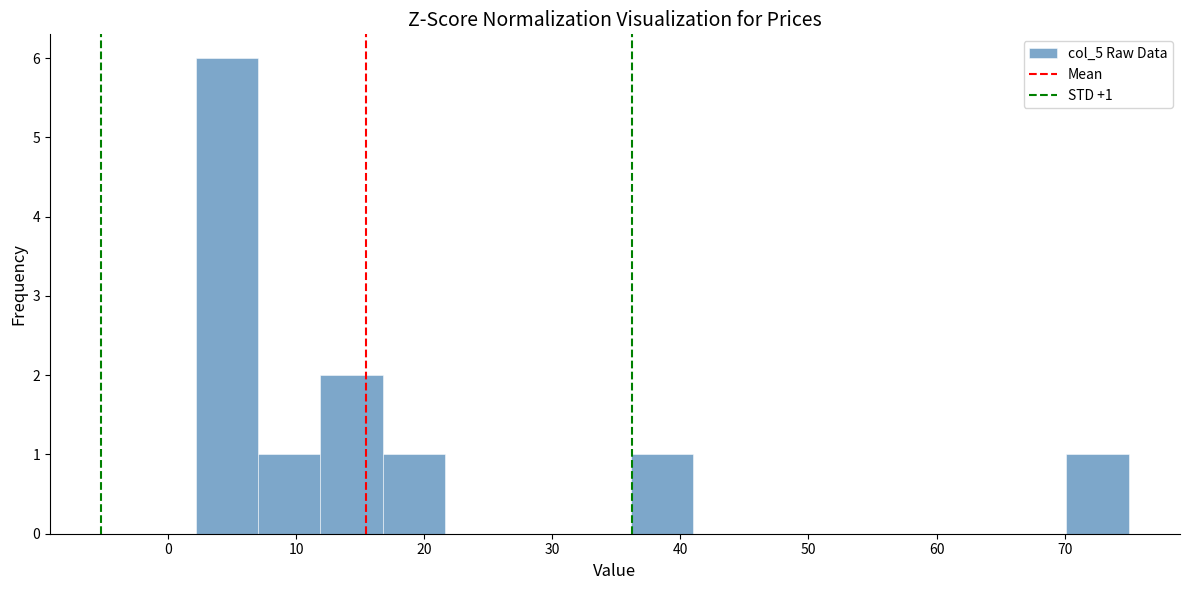

Which range on the x-axis has the tallest bar?

2 to 7